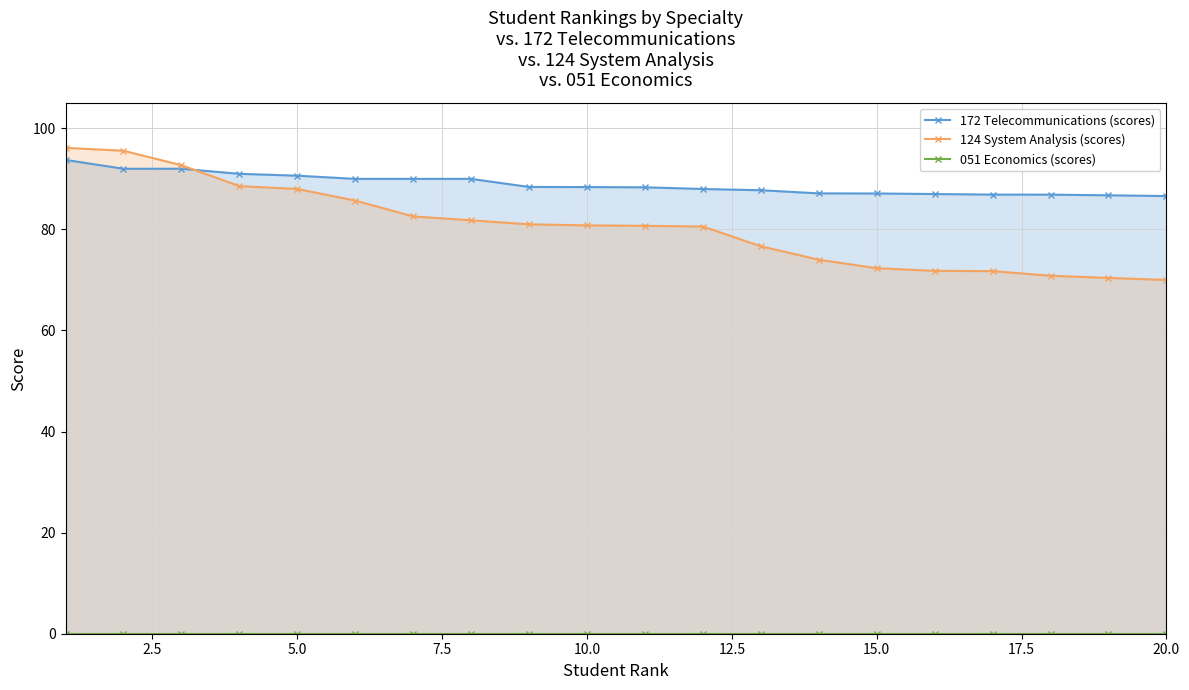

What is the highest value of the 124 System Analysis (scores) series?

96.1